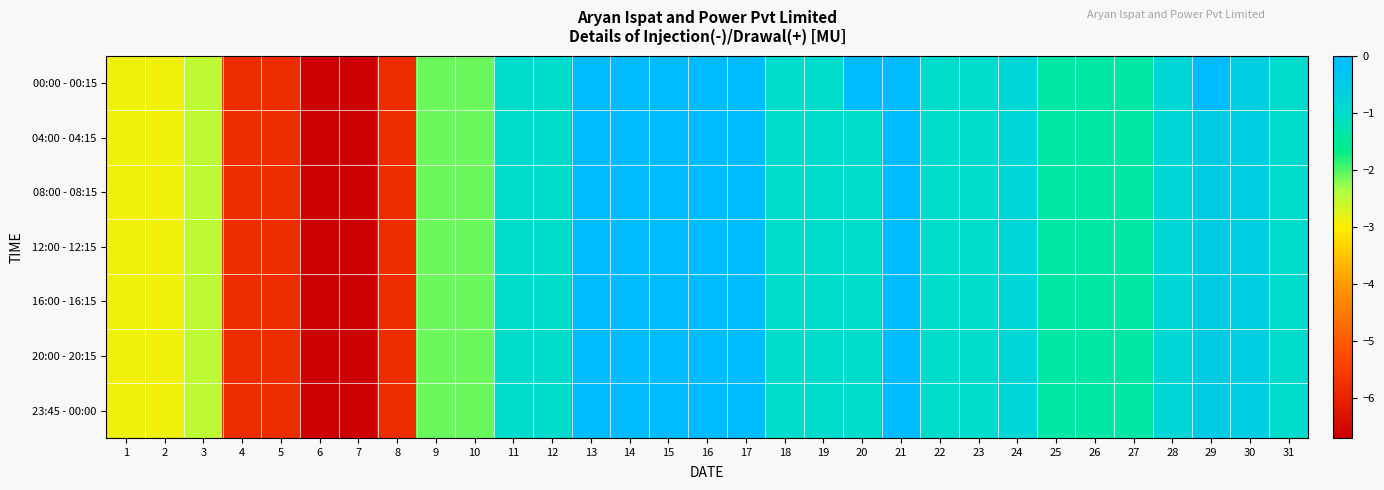

Which has a higher value, 9 or 14?

14